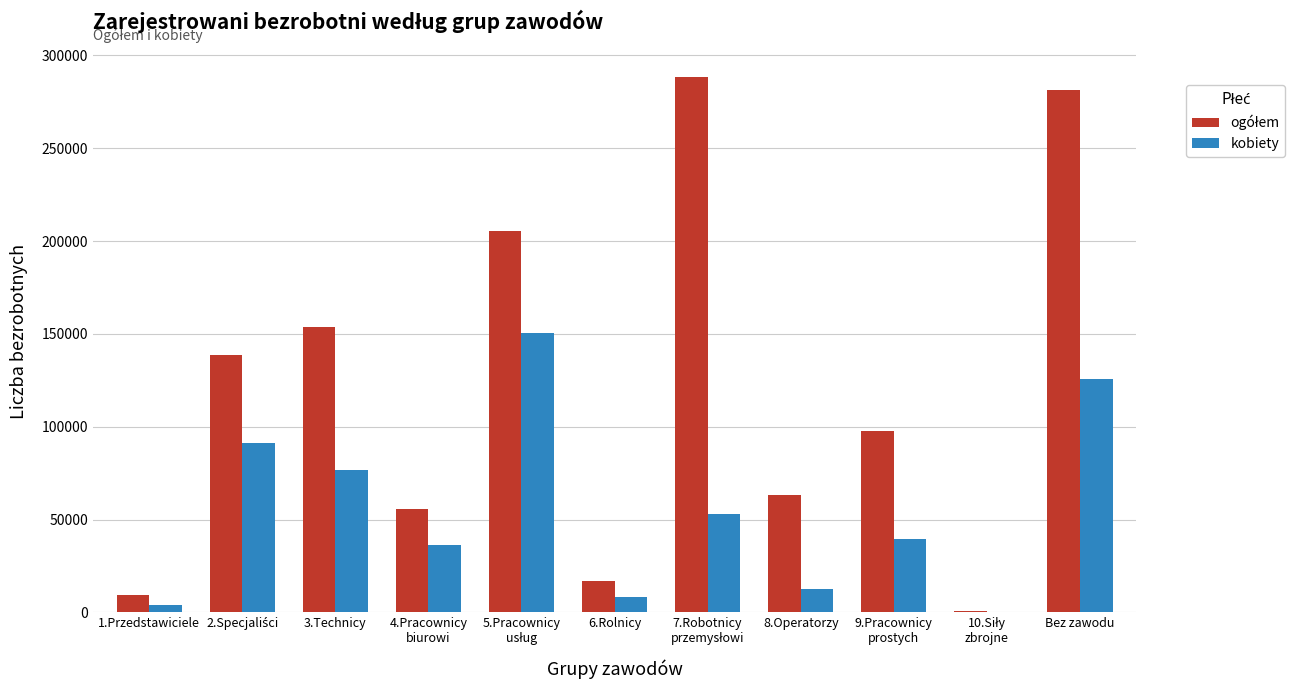

What is the greatest value displayed?

288441